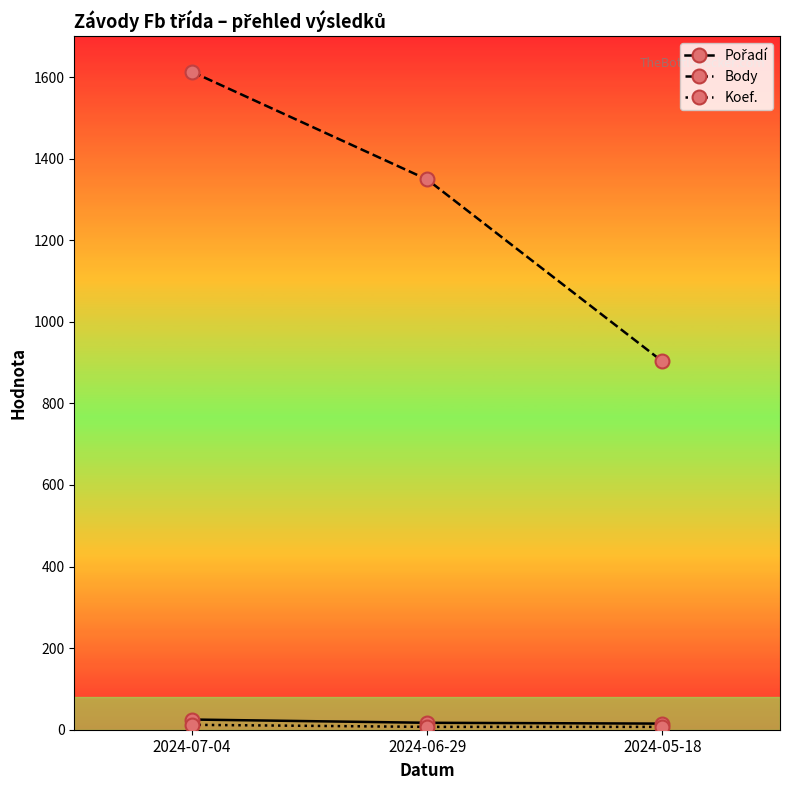

What is the smallest value displayed?

7